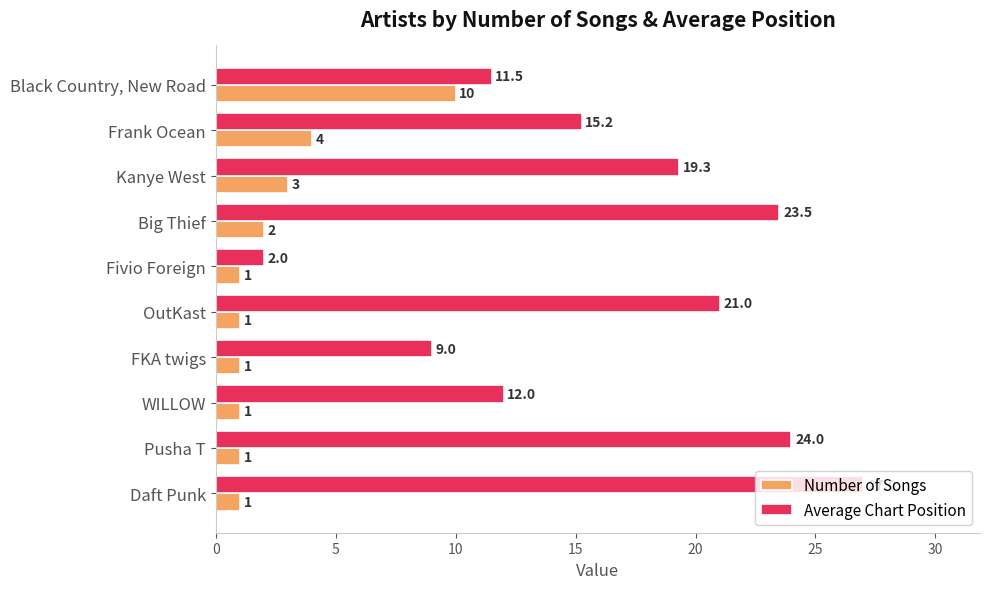

Where is Average Chart Position nearest to the value 14?

Frank Ocean